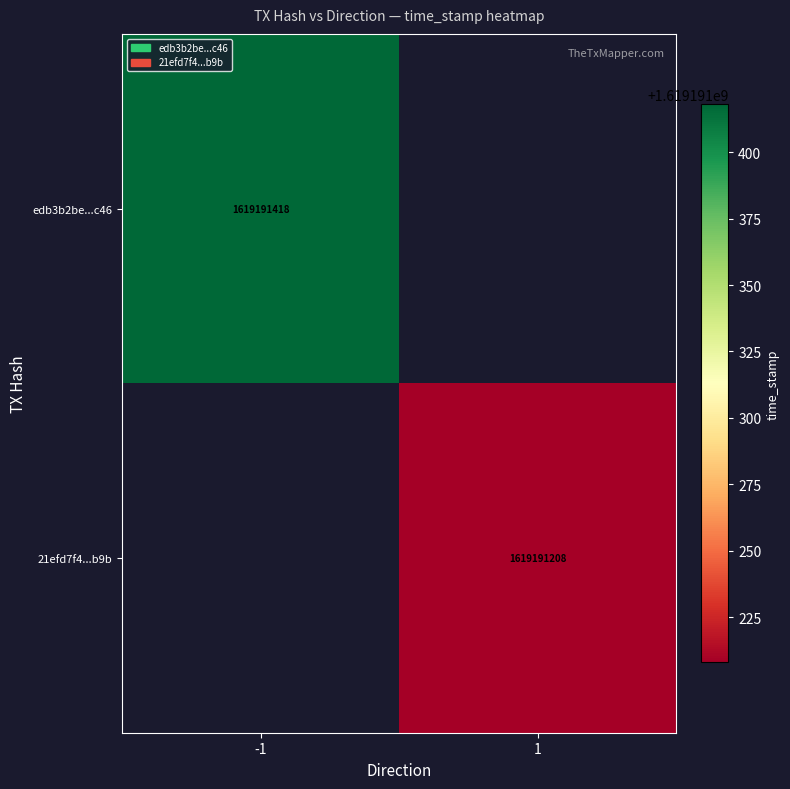

Rank the series by their maximum value, from lowest to highest.

21efd7f41ea99cdca64ea64e6753c1f351f5b9b, edb3b2be60737d0e6e52f0365ace479ea497c46